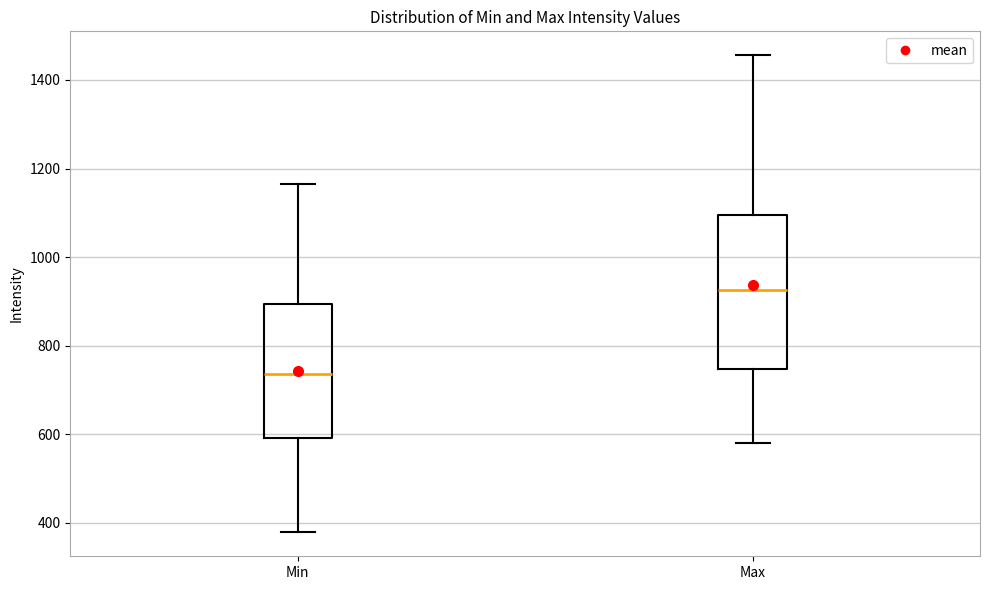

Where does the lower whisker of the box for Max end on the y-axis? The values are not printed on the chart, so give them approximately, as read against the axis.

580